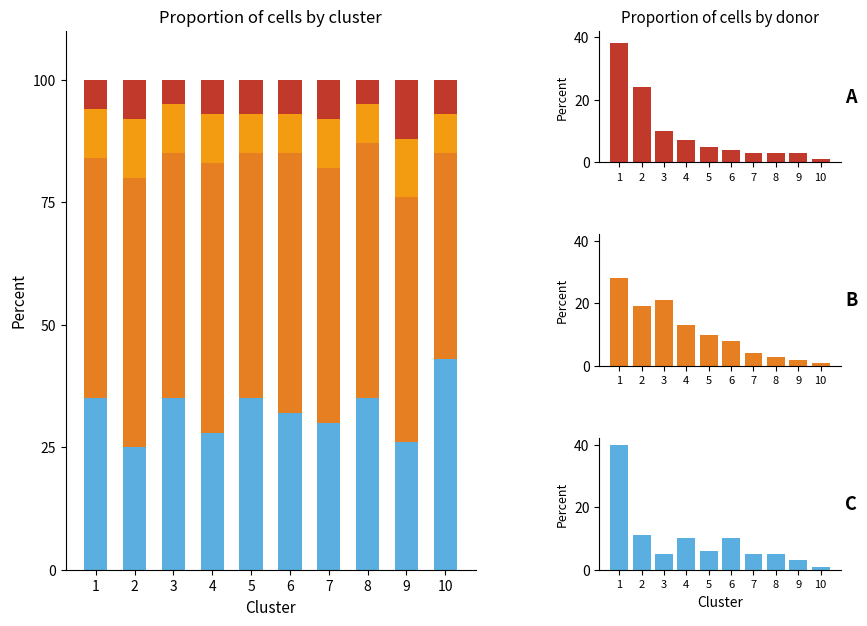

What is the maximum value for B?

28